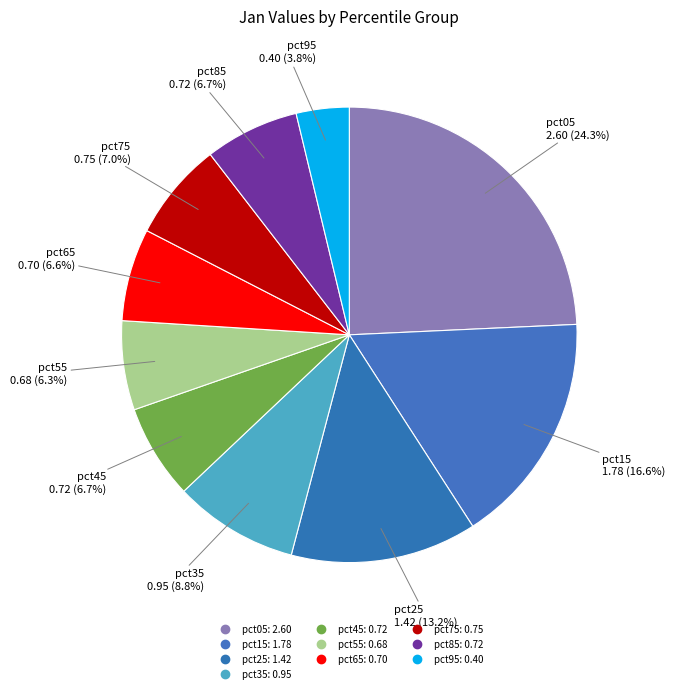

To the nearest percent, what is the difference between the largest and smallest slice percentages?

21%